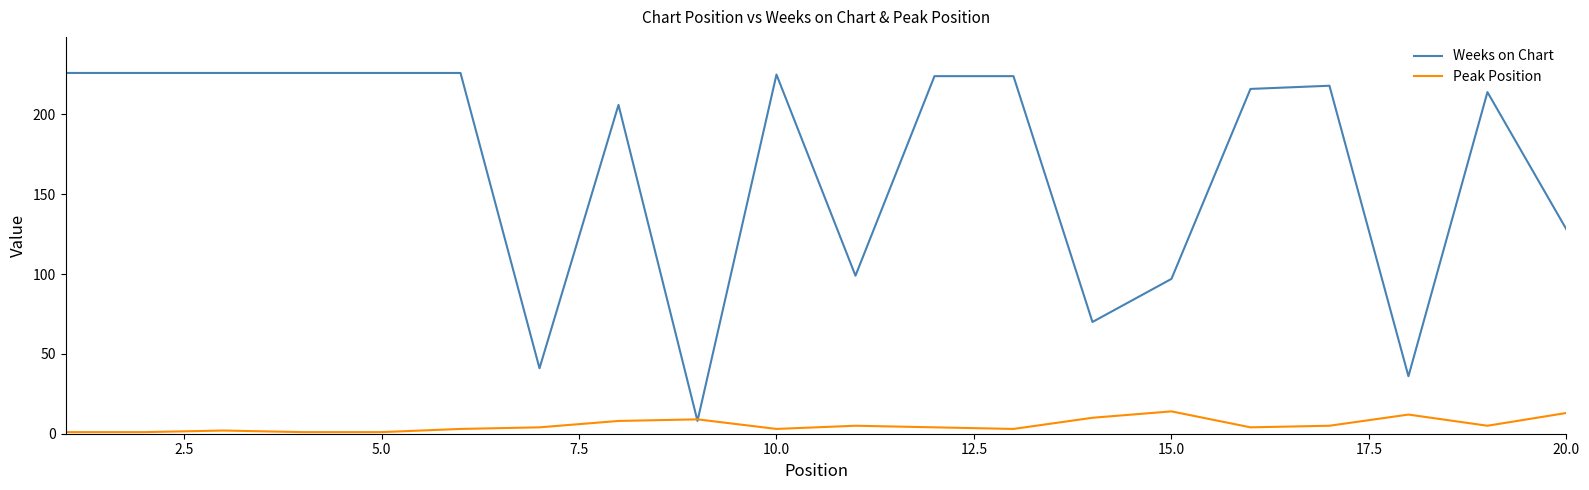

What is the minimum value for Weeks on Chart?

8